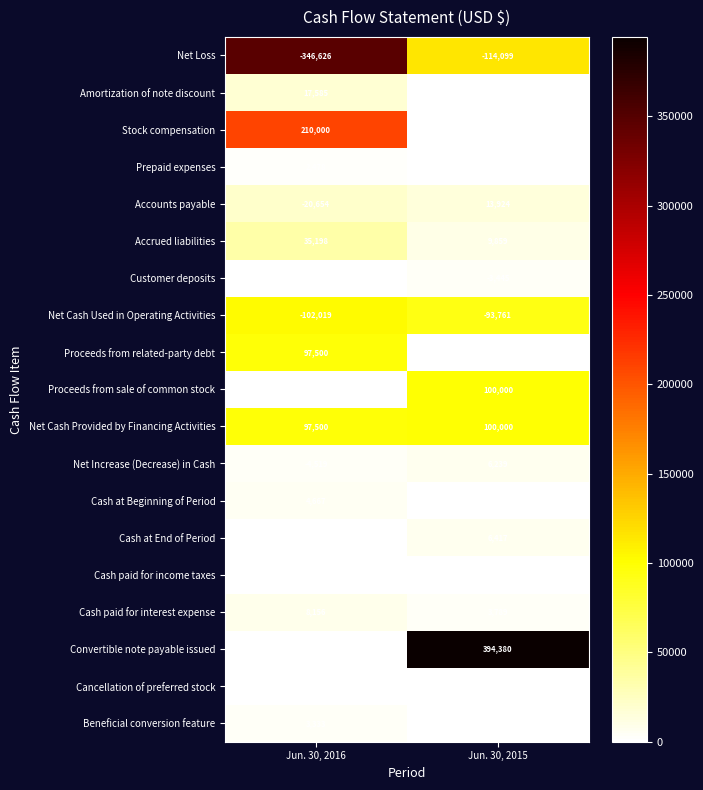

The value of Cash at End of Period at Jun. 30, 2016 is 148. True or false?

True